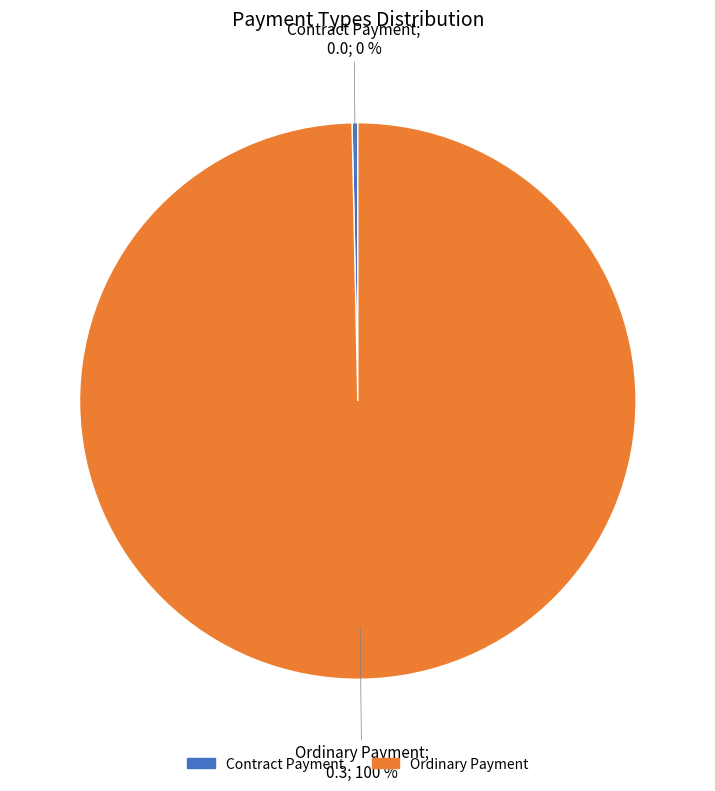

Which category has the biggest portion of the pie?

Ordinary Payment